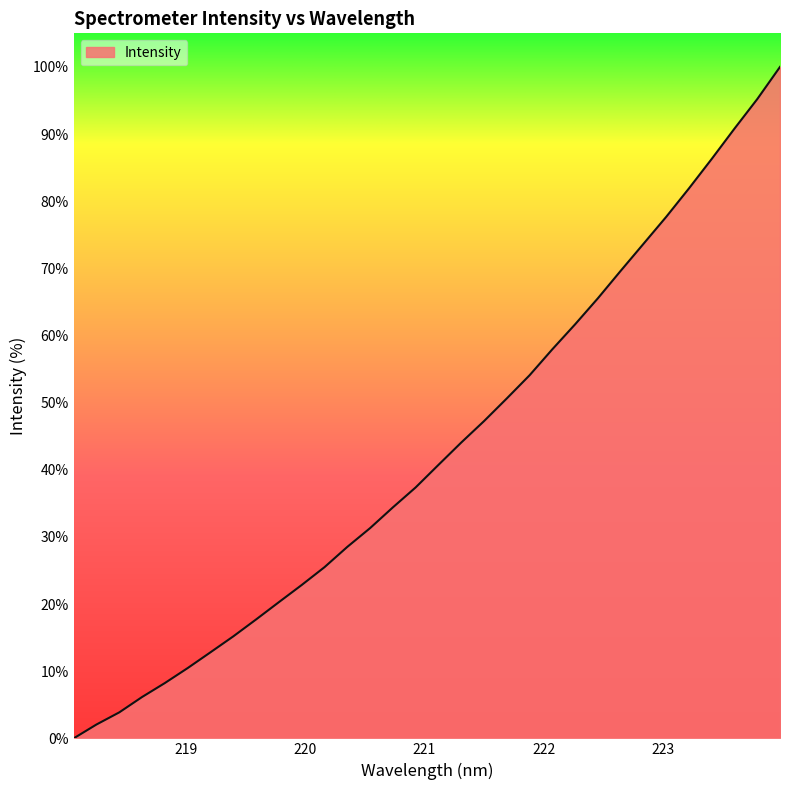

What is the maximum value shown in the chart?

100.0